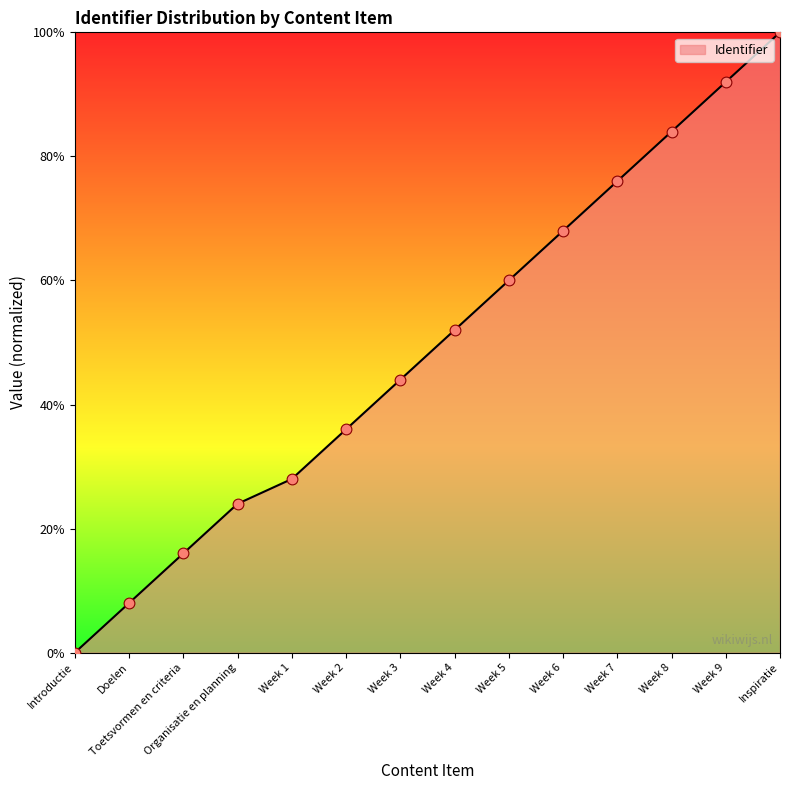

Approximately how many times larger is the value at Week 9 compared to Week 2?

2.6